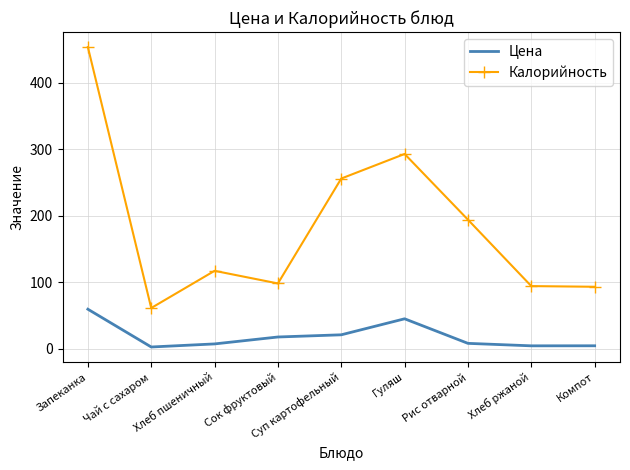

Where is the first local maximum for Калорийность?

Хлеб пшеничный